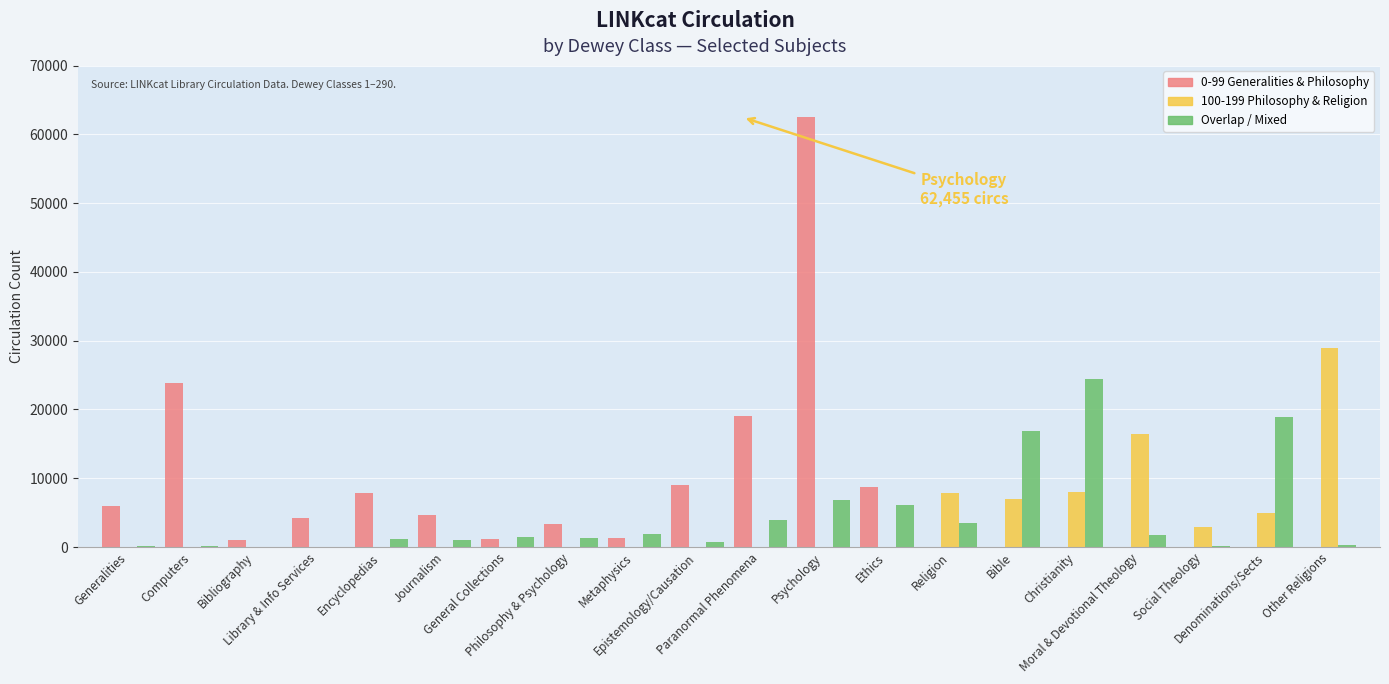

Which category has the highest value in the 0-99 Generalities & Philosophy series?

Psychology